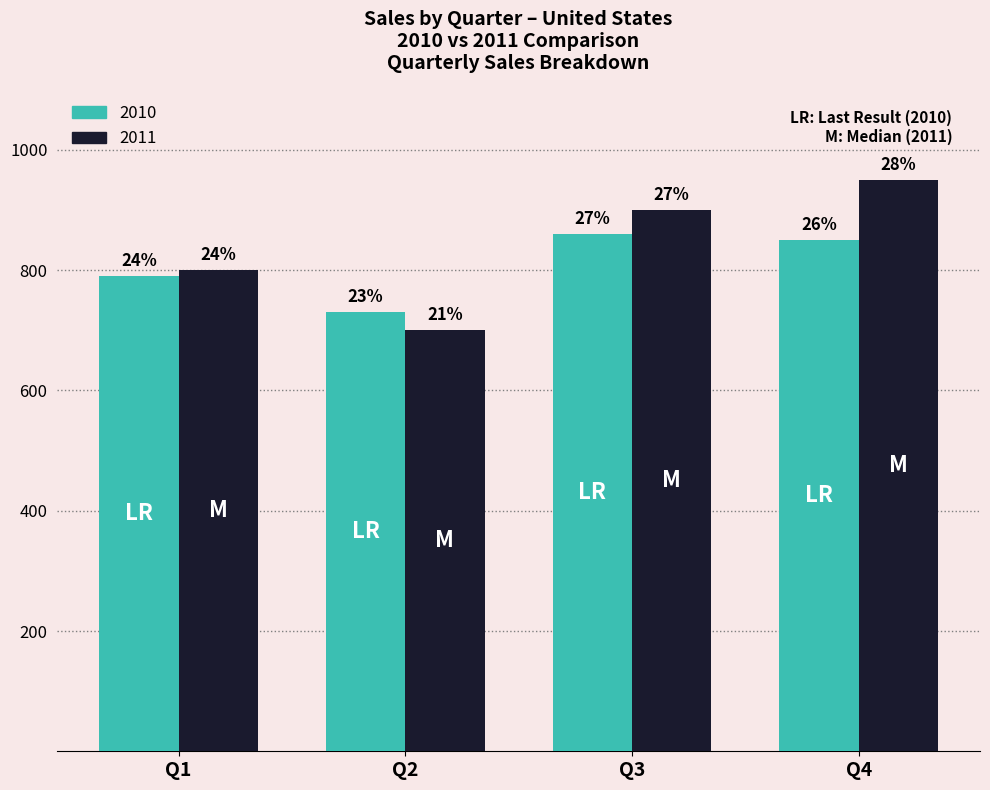

Rank the series by their maximum value, from lowest to highest.

2010, 2011